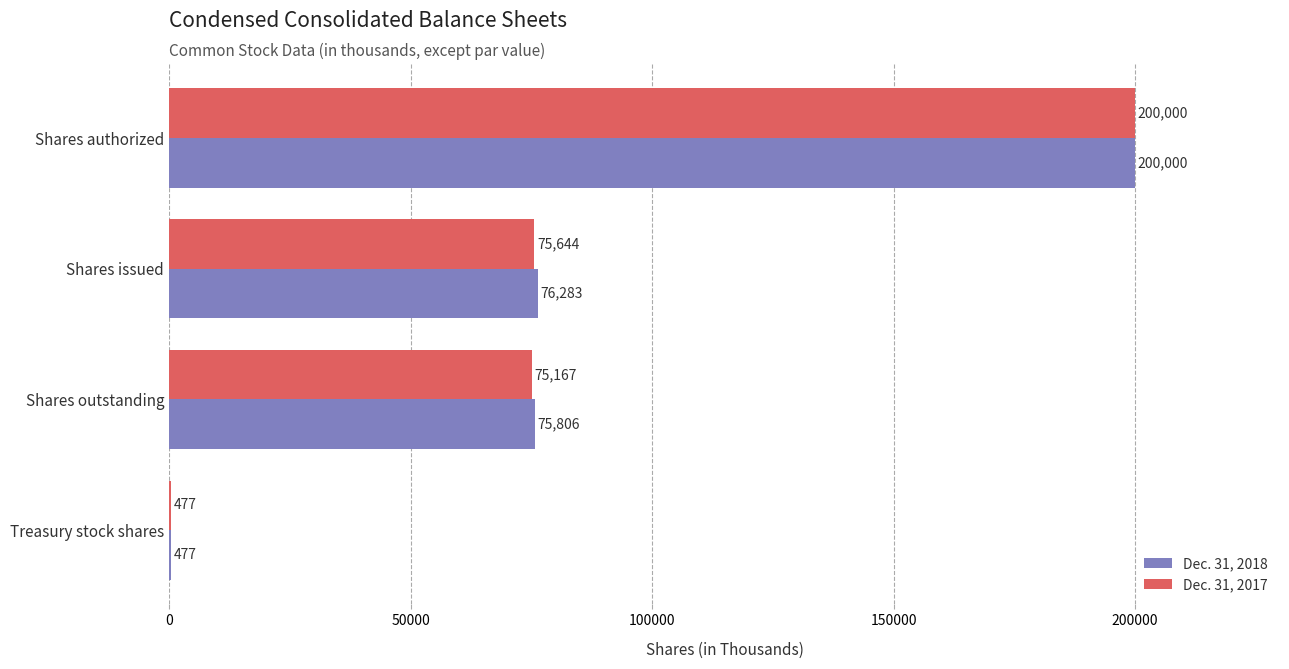

Which series changed the most between Shares outstanding and Treasury stock shares?

Dec. 31, 2018